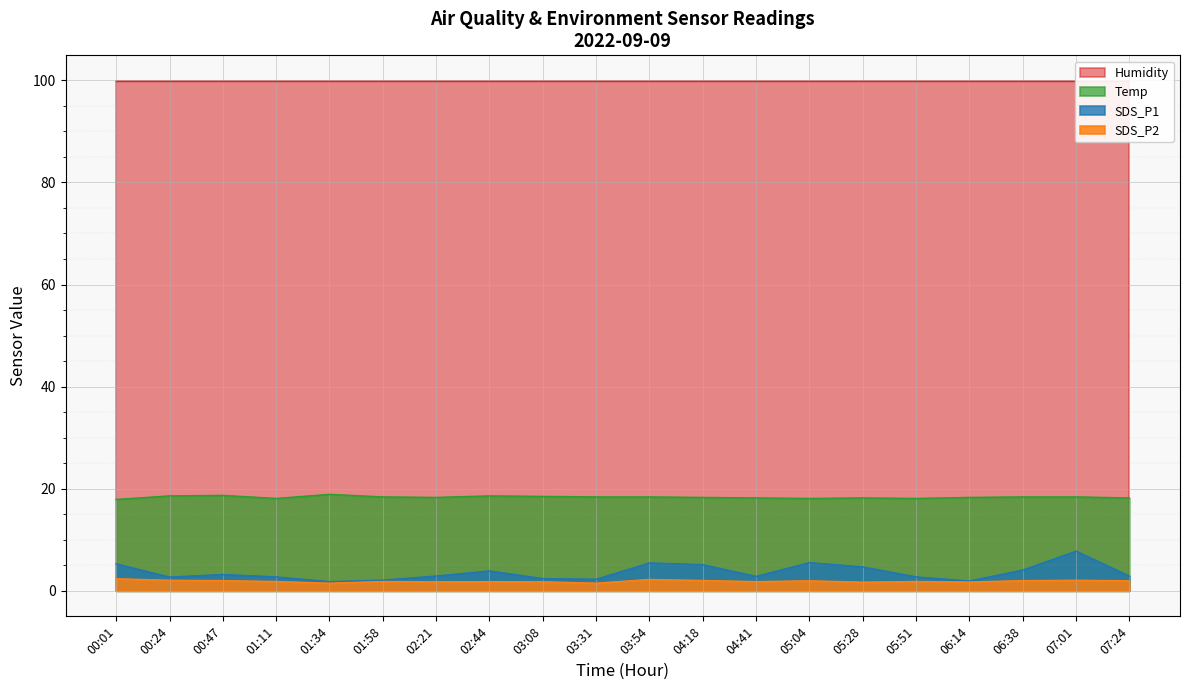

Rank the categories by SDS_P2 value from highest to lowest.

00:01, 03:54, 00:24, 07:01, 04:18, 00:47, 06:38, 05:04, 07:24, 01:11, 01:58, 05:51, 02:44, 04:41, 02:21, 03:08, 06:14, 05:28, 01:34, 03:31